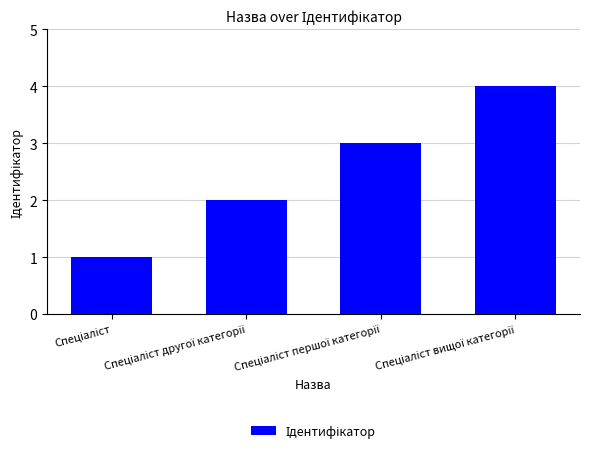

What is the smallest value displayed?

1